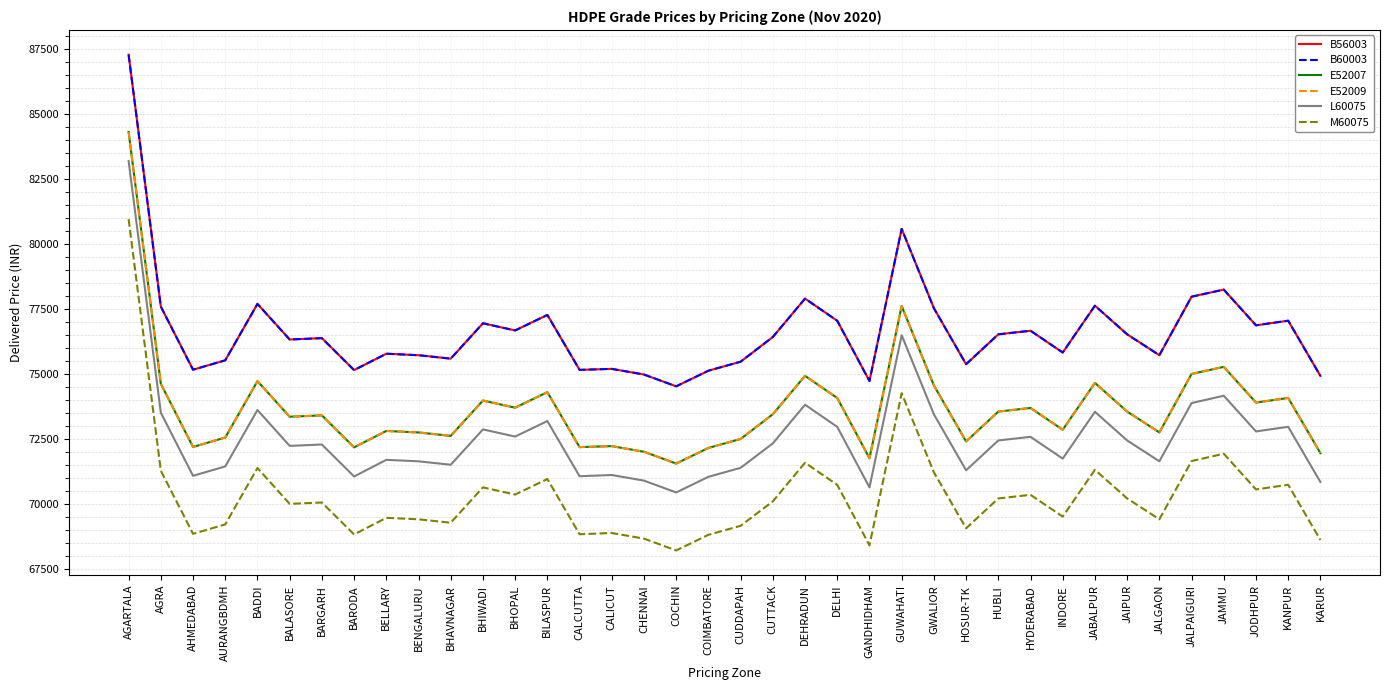

What is the spread (max minus min) of values at DELHI?

6310